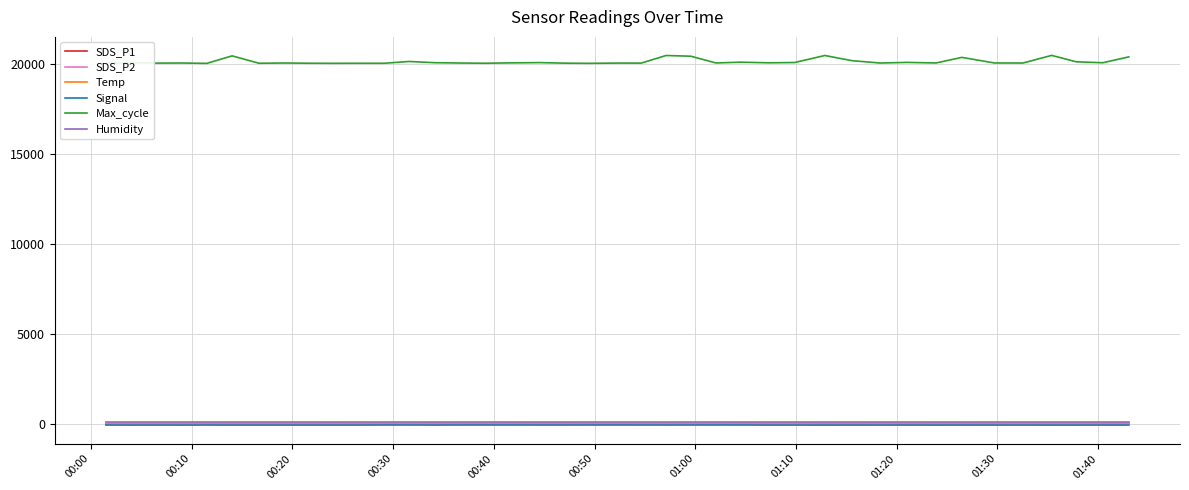

What is the greatest value displayed?

20482.0